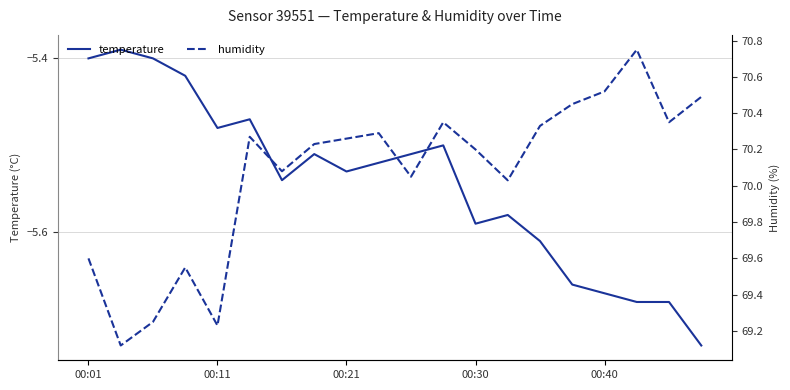

How many distinct data groups are displayed?

2